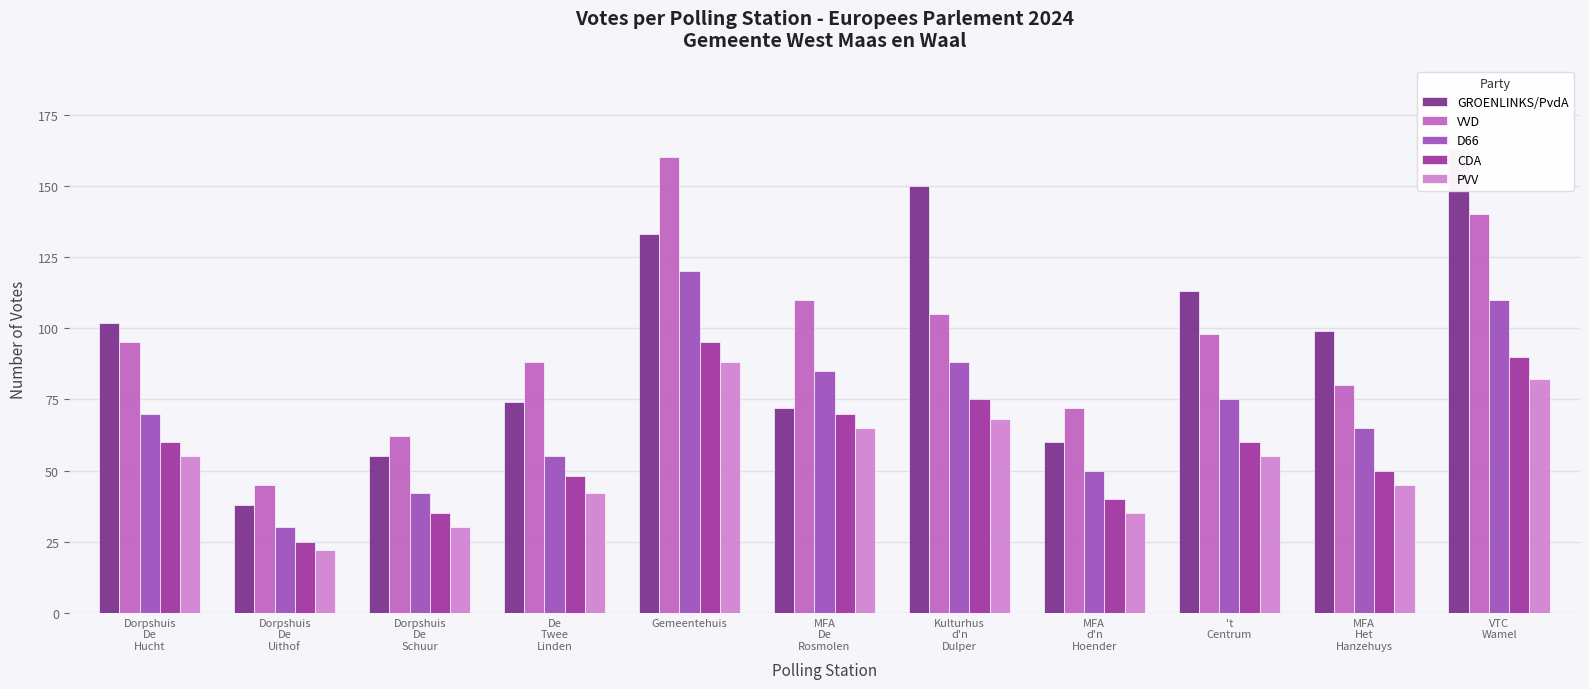

Is it true that PVV equals 82 at VTC
Wamel?

True